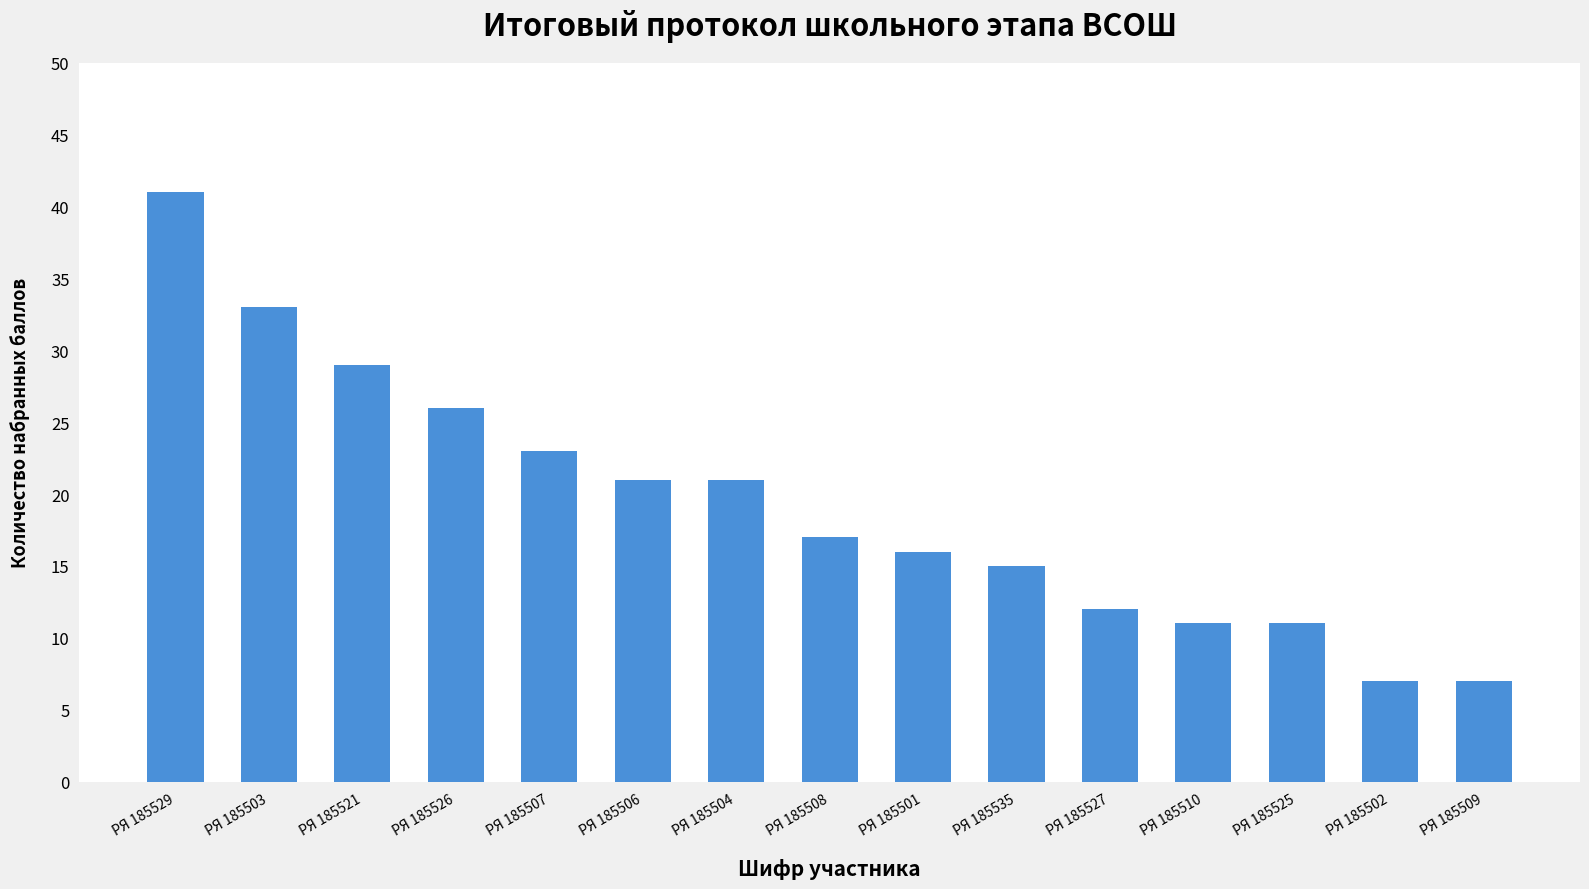

What is the greatest value displayed?

41